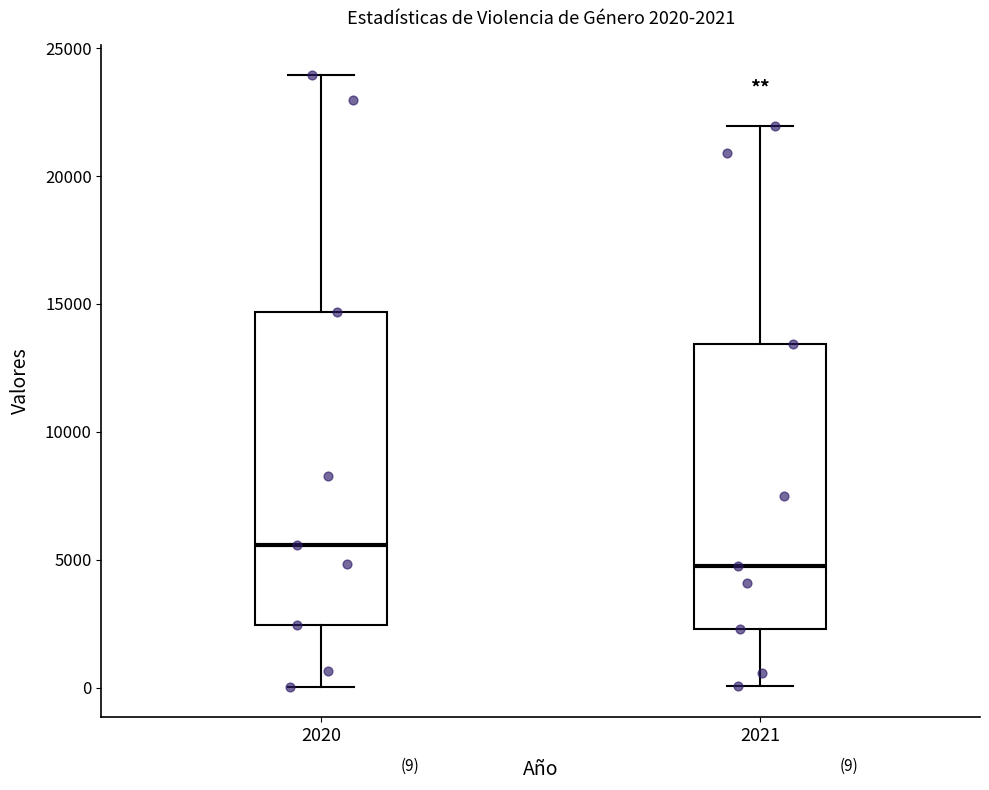

Which box's median line is the lowest?

2021